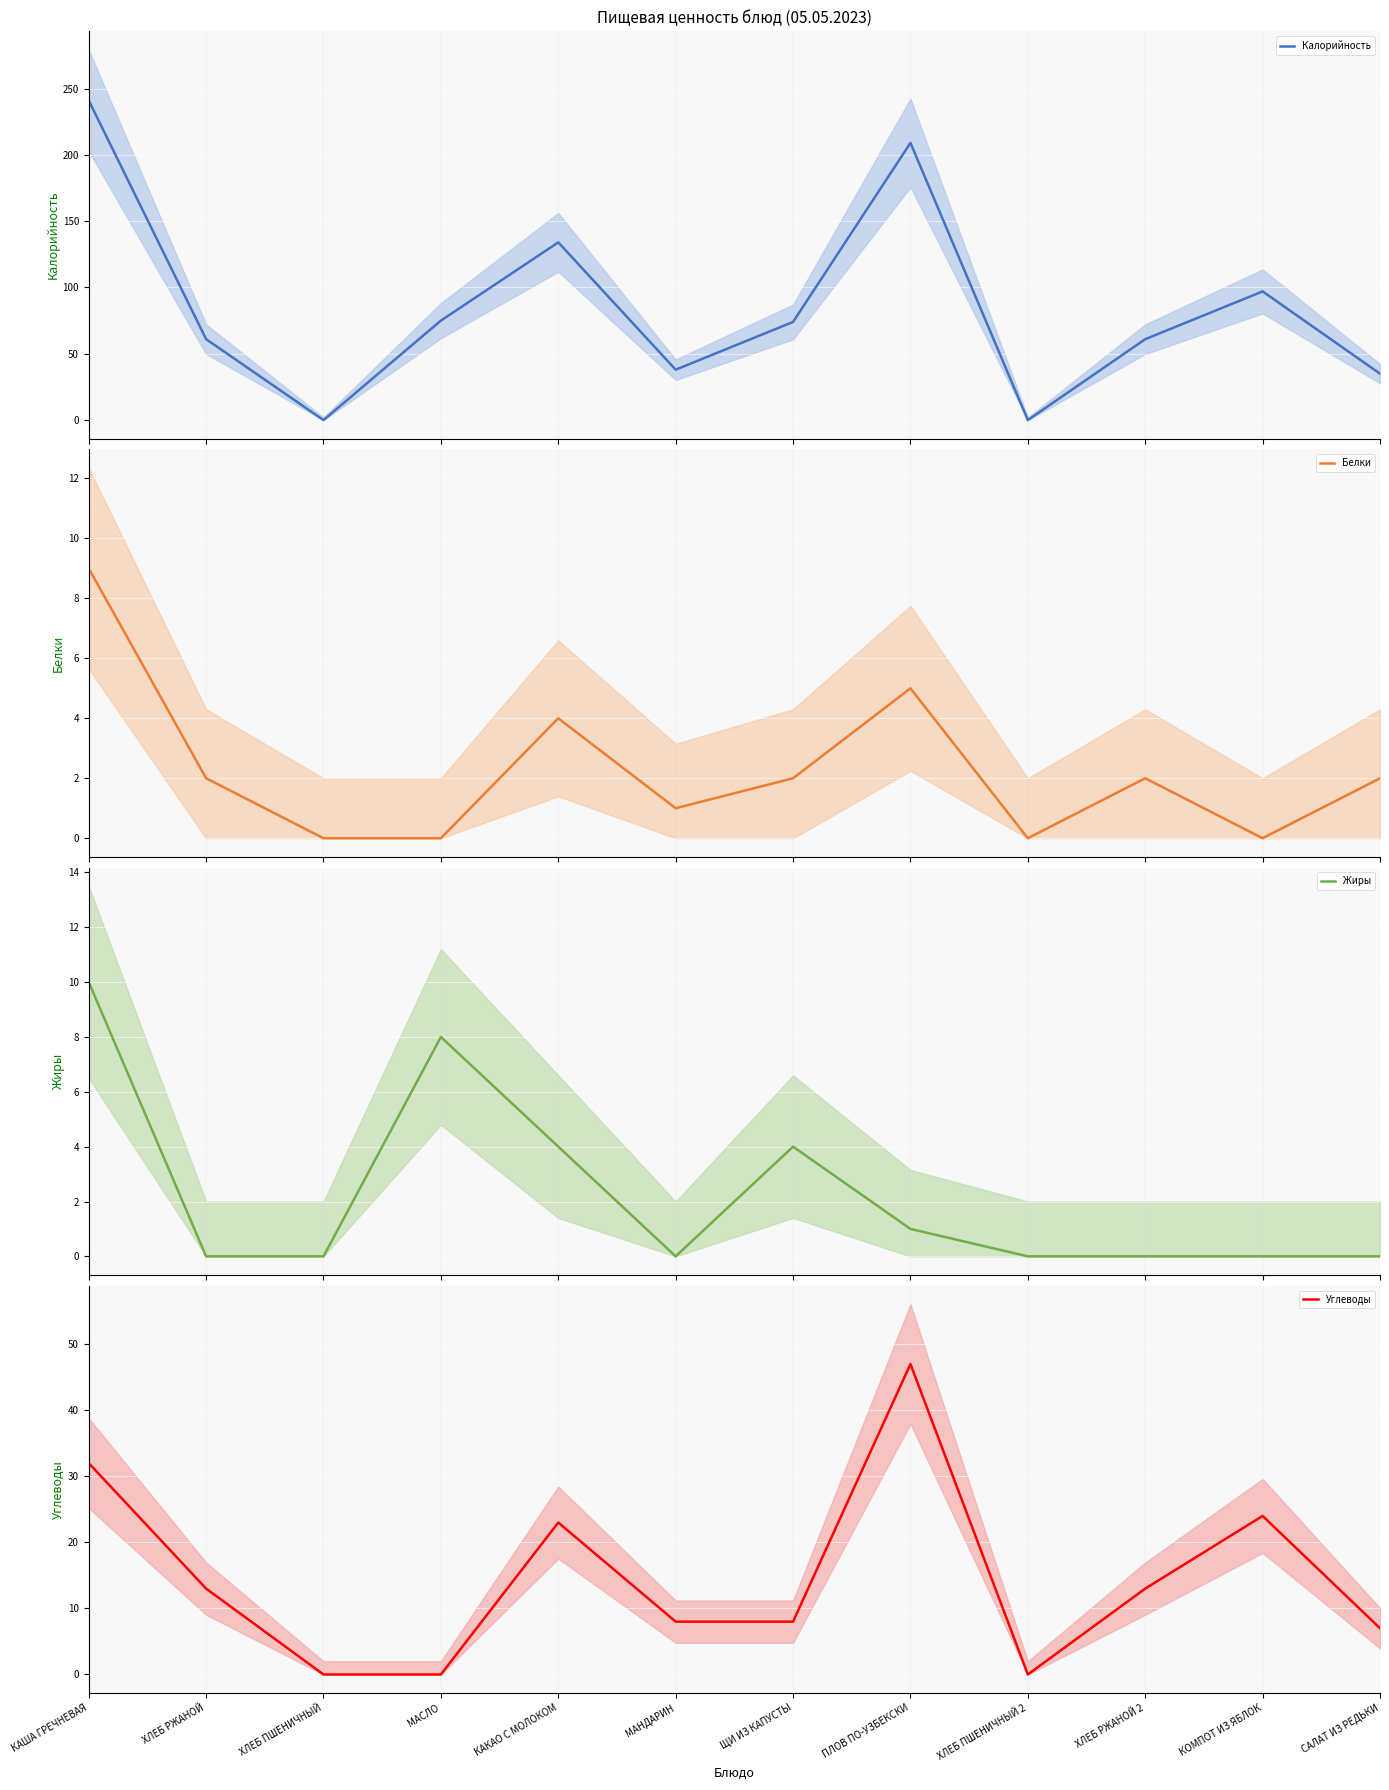

True or false: Углеводы and Калорийность intersect in this chart.

False